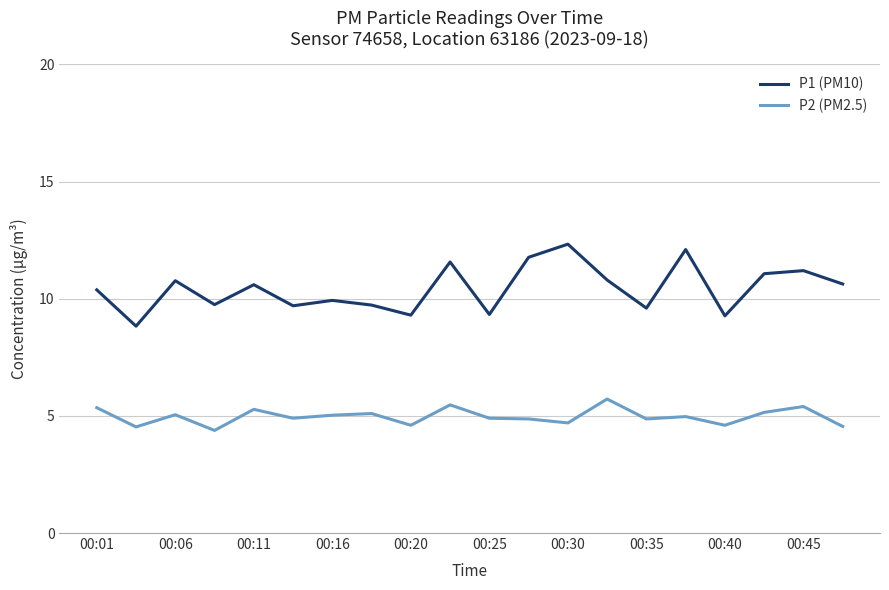

What is the minimum value shown in the chart?

4.4